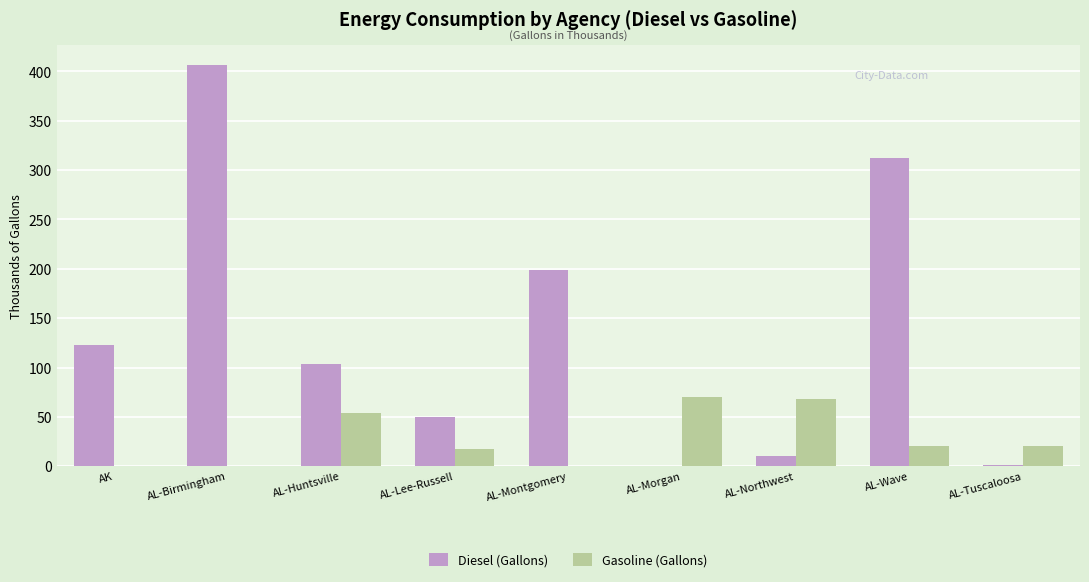

What is the sum of the Gasoline (Gallons) values at AL-Montgomery and AL-Lee-Russell?

17.7